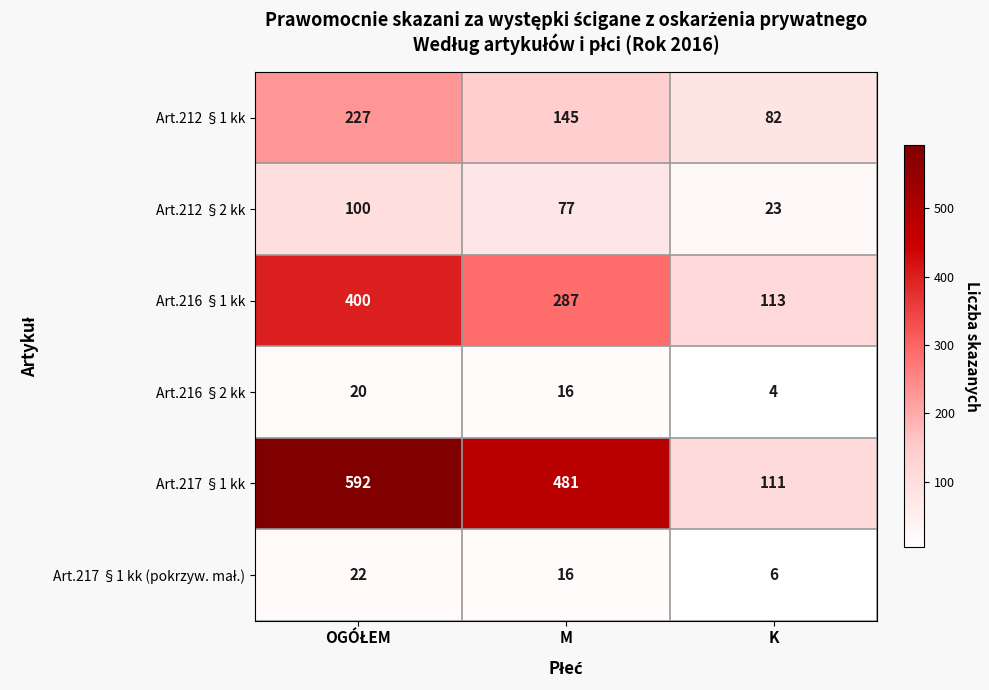

What is the sum of the Art.216 §2 kk values at K and M?

20